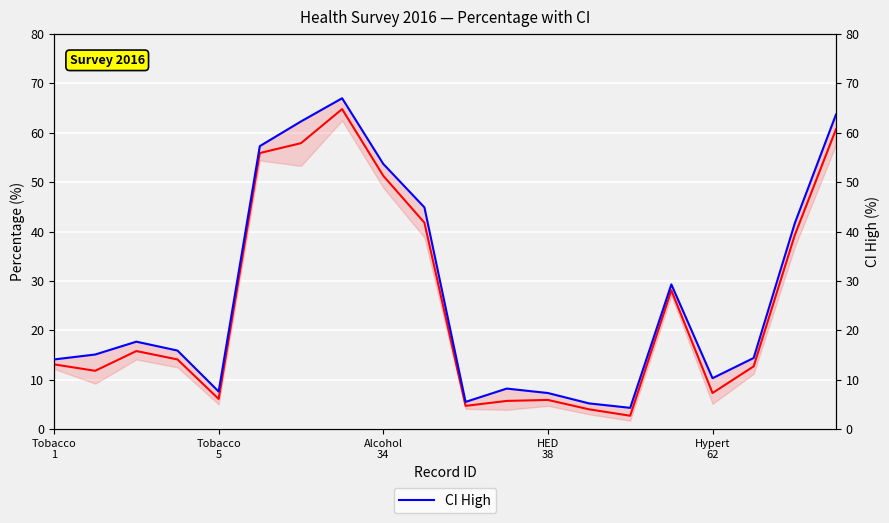

What is the maximum value shown in the chart?

67.0